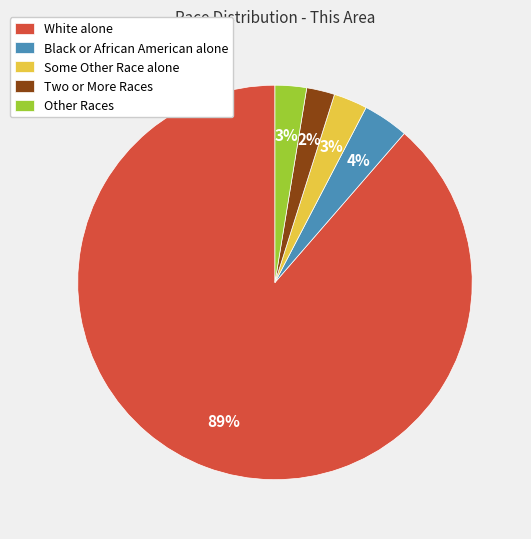

True or false: White alone accounts for 89% of the total.

True